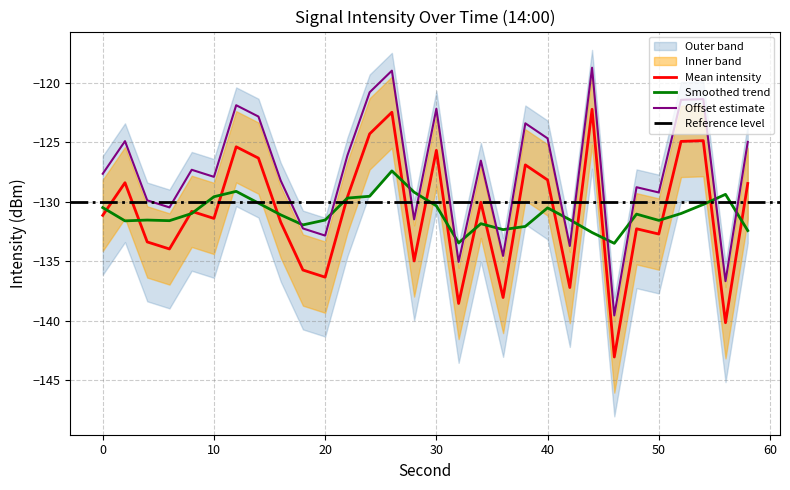

True or false: intensity_upper and intensity_upper2 cross at least once.

False